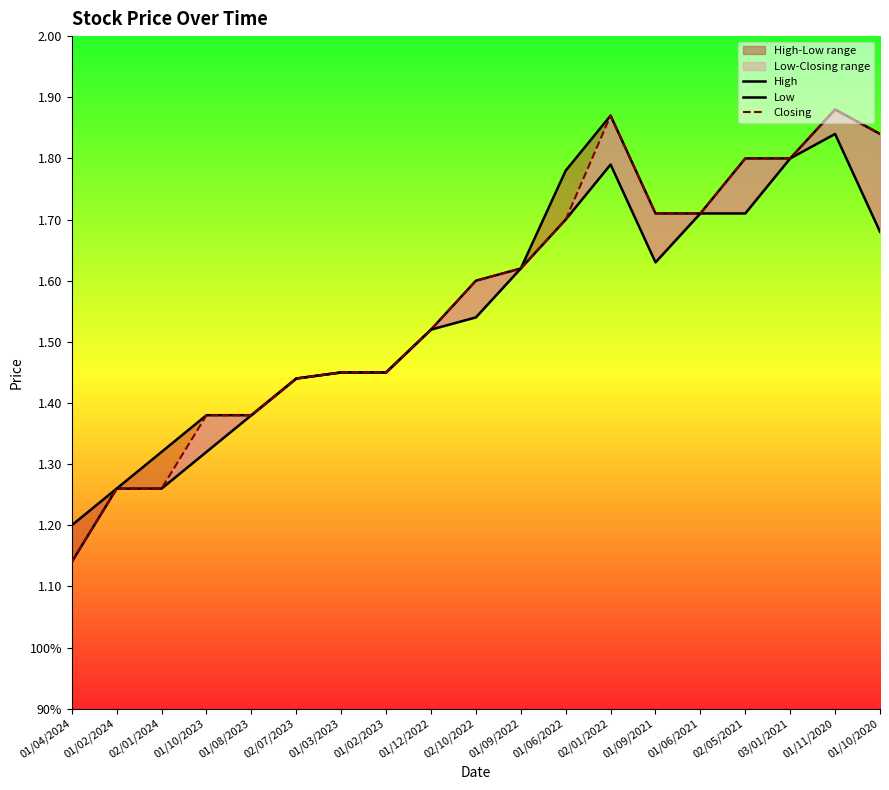

The High series shows 1.8 at 01/06/2022. True or false?

True